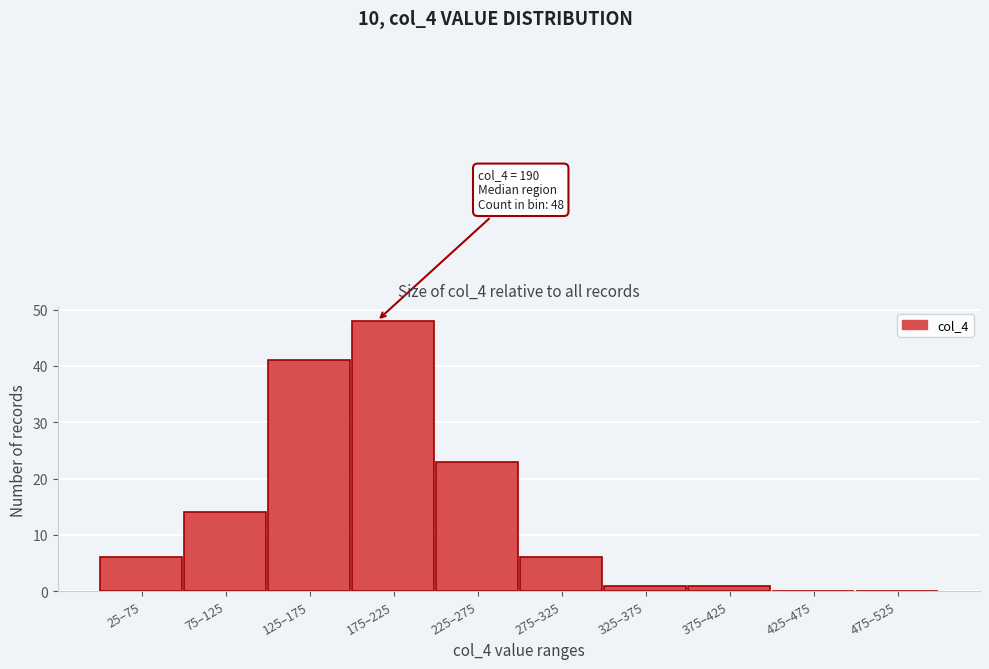

Reading left to right, transcribe all the data shown in this chart.

25–75=6	75–125=14	125–175=41	175–225=48	225–275=23	275–325=6	325–375=1	375–425=1	425–475=0	475–525=0